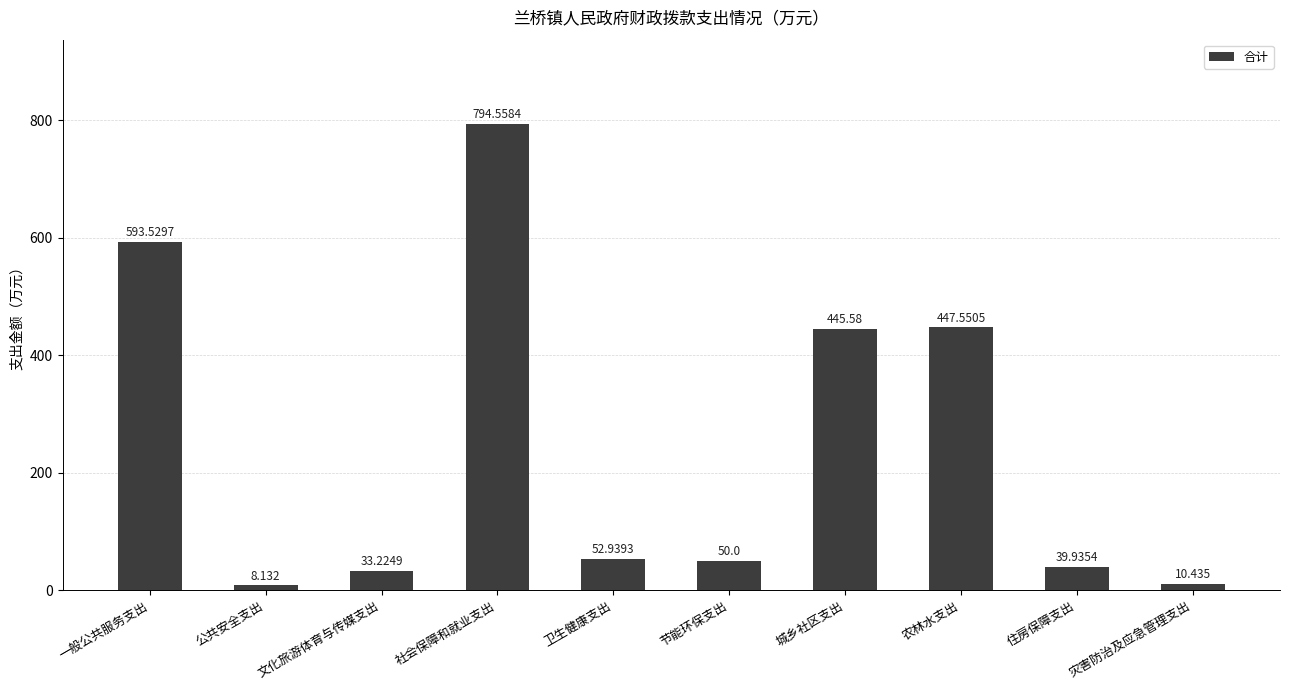

True or false: the data shows 758.3 at 农林水支出.

False